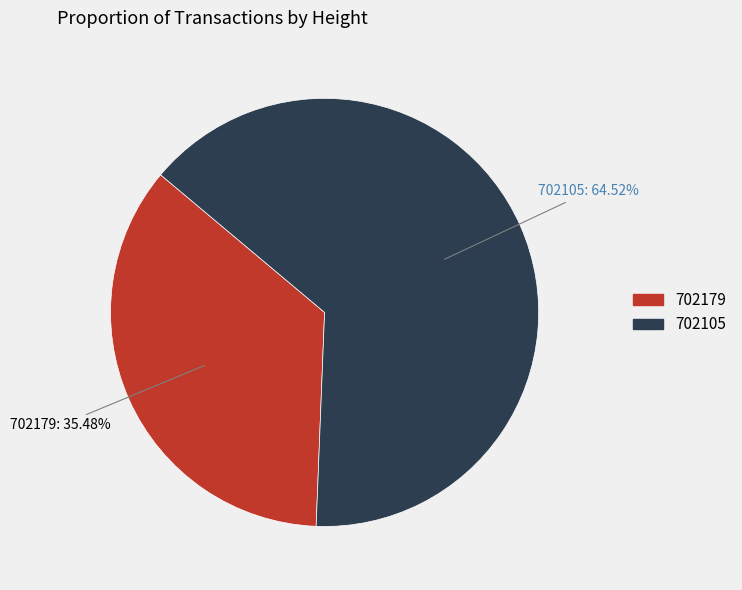

Which slice is the smallest?

702179